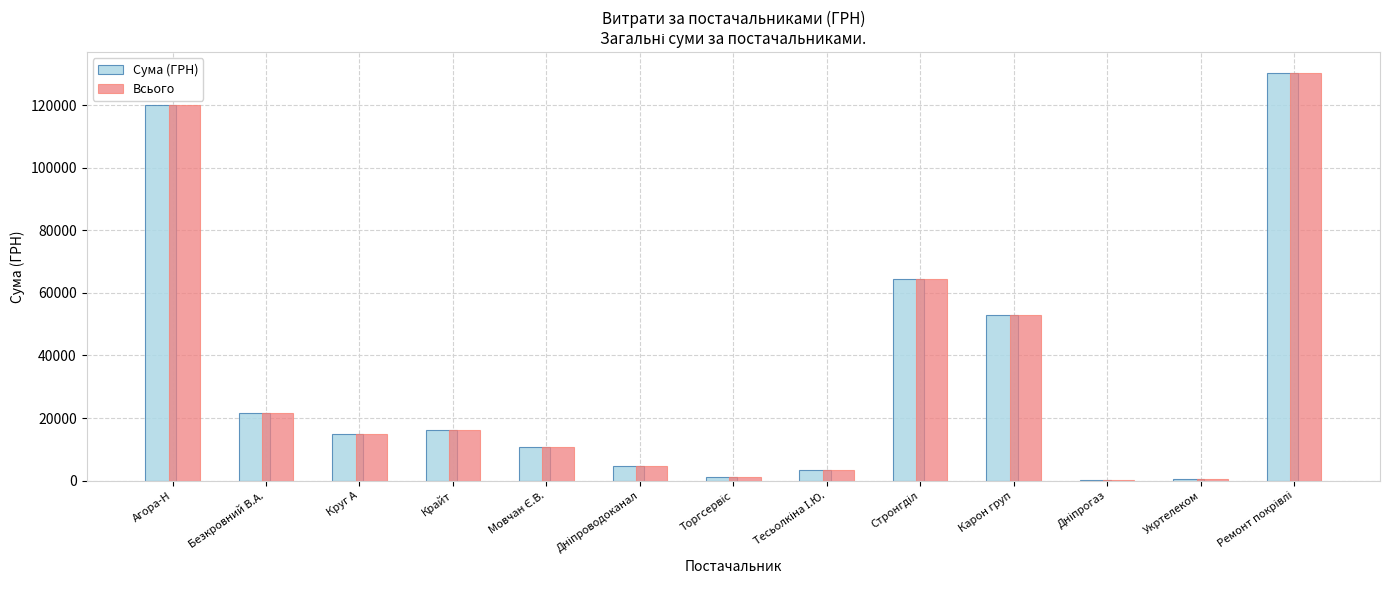

What is the total value across all series at Безкровний В.А.?

43226.9